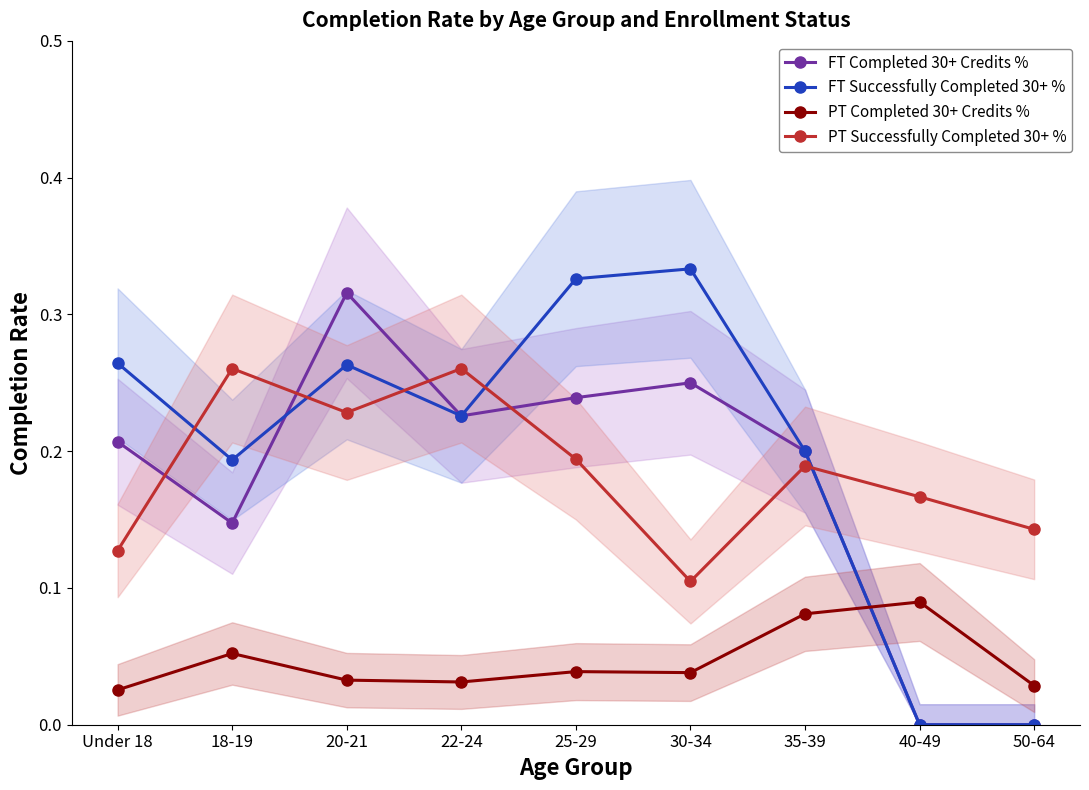

Reading left to right, what are all the values shown in this chart?

FT Completed 30+ Credits %: Under 18=0.2	18-19=0.1	20-21=0.3	22-24=0.2	25-29=0.2	30-34=0.2	35-39=0.2	40-49=0.0	50-64=0.0
FT Successfully Completed 30+ %: Under 18=0.3	18-19=0.2	20-21=0.3	22-24=0.2	25-29=0.3	30-34=0.3	35-39=0.2	40-49=0.0	50-64=0.0
PT Completed 30+ Credits %: Under 18=0.0	18-19=0.1	20-21=0.0	22-24=0.0	25-29=0.0	30-34=0.0	35-39=0.1	40-49=0.1	50-64=0.0
PT Successfully Completed 30+ %: Under 18=0.1	18-19=0.3	20-21=0.2	22-24=0.3	25-29=0.2	30-34=0.1	35-39=0.2	40-49=0.2	50-64=0.1